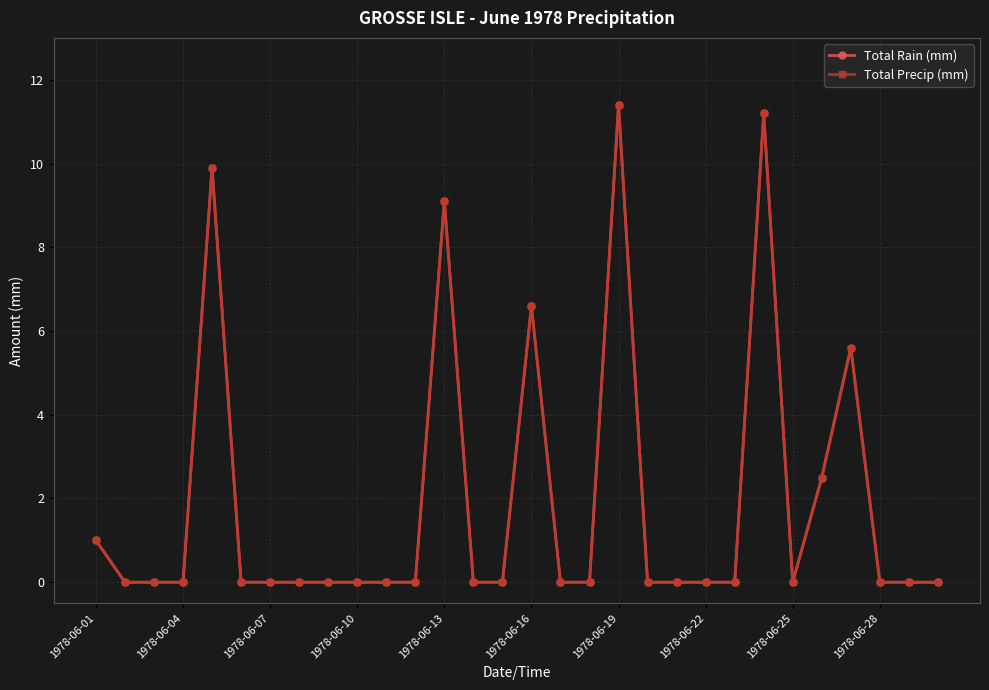

What is the maximum value shown in the chart?

11.4